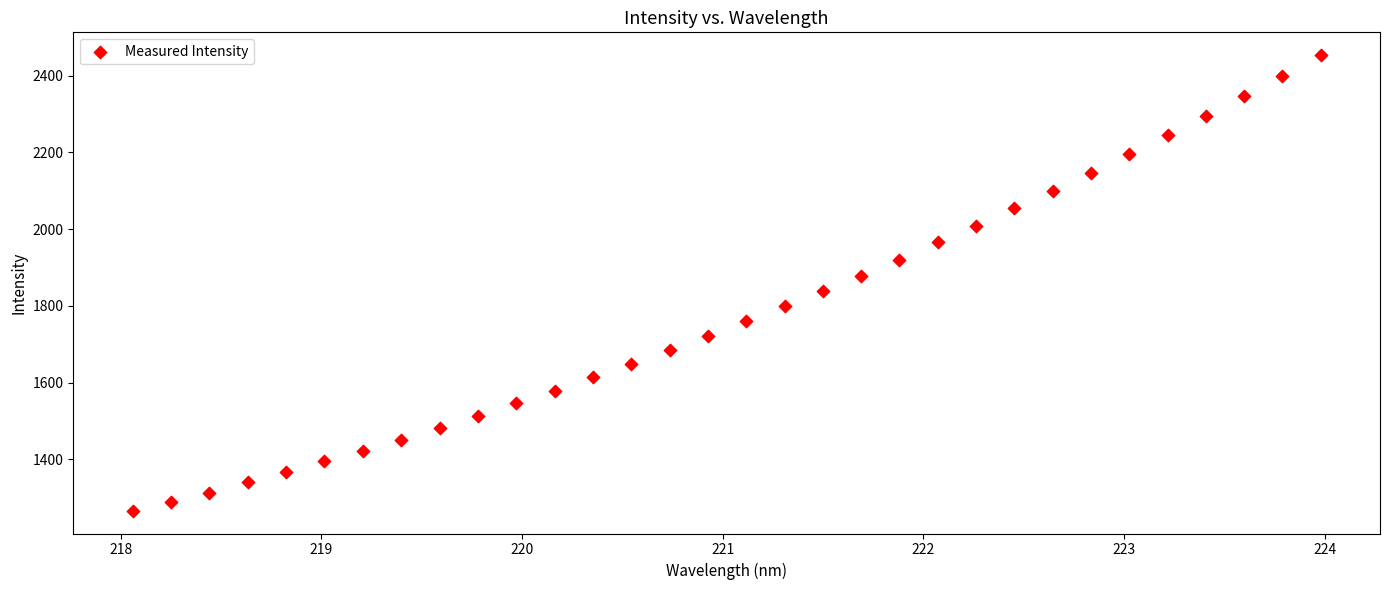

What is the range of Y values (max minus min)?

1187.8